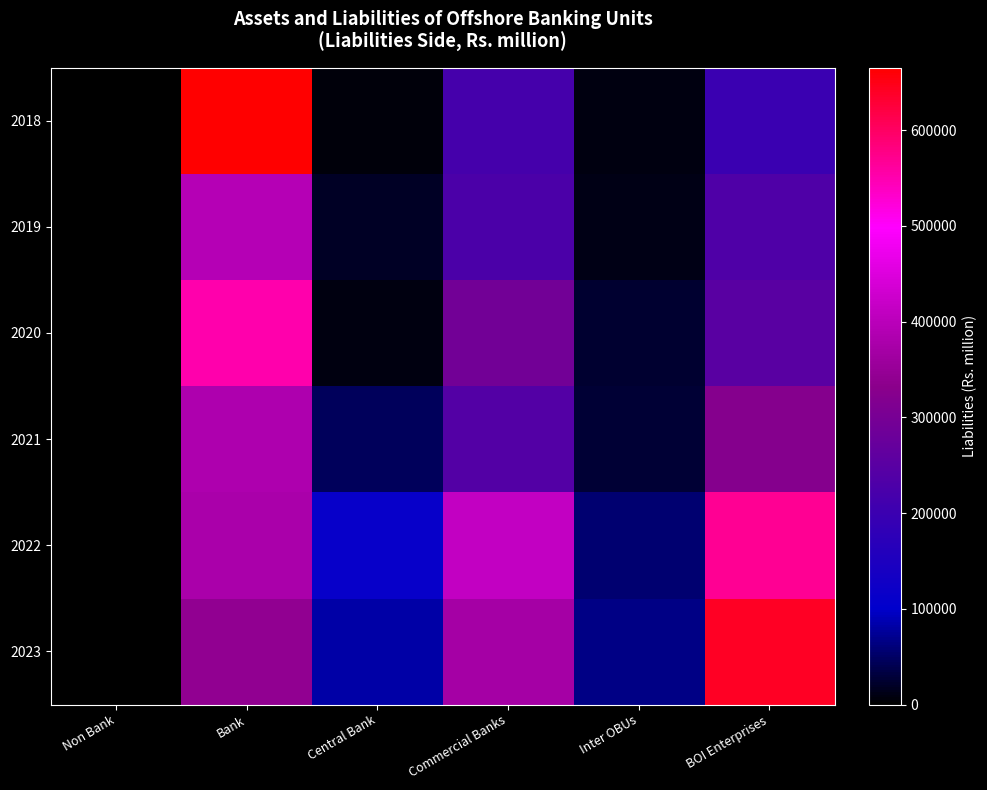

List the series in order of their peak value, highest first.

2018, 2023, 2022, 2020, 2019, 2021